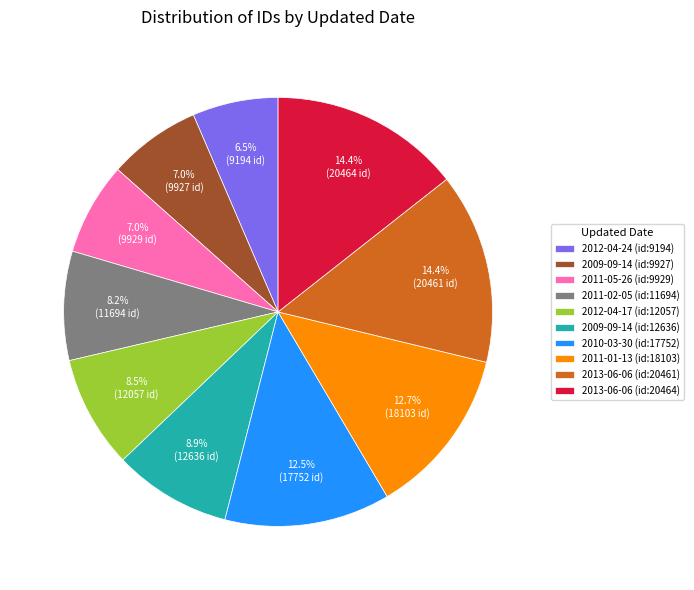

What portion of the pie excludes 2010-03-30 (id:17752)?

87.5%